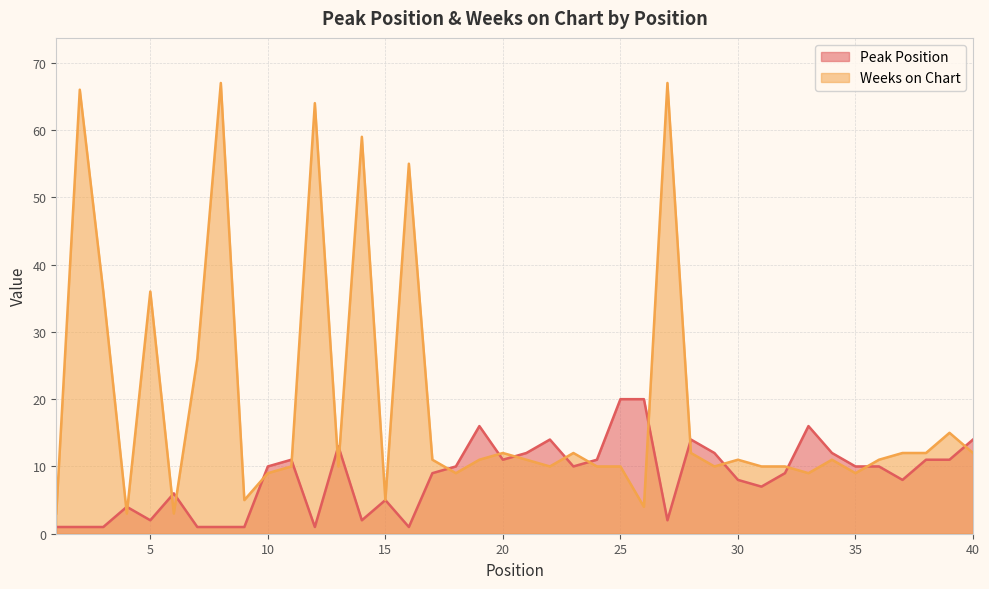

What is the lowest value of the Peak Position series?

1